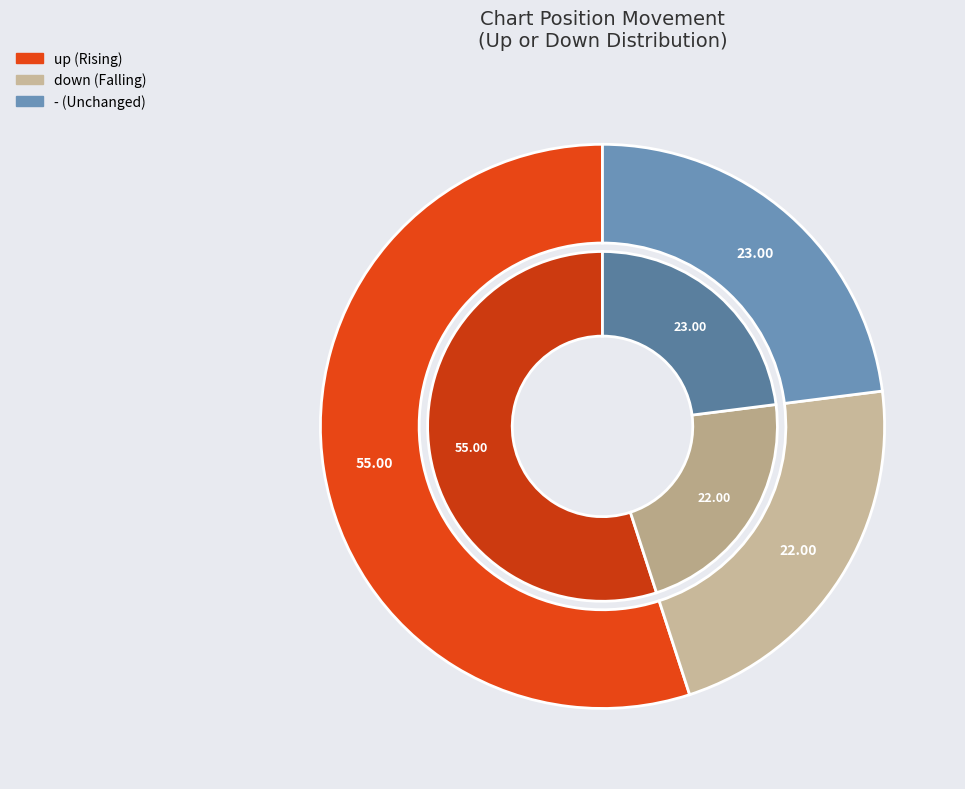

Count the number of slices in the pie.

3